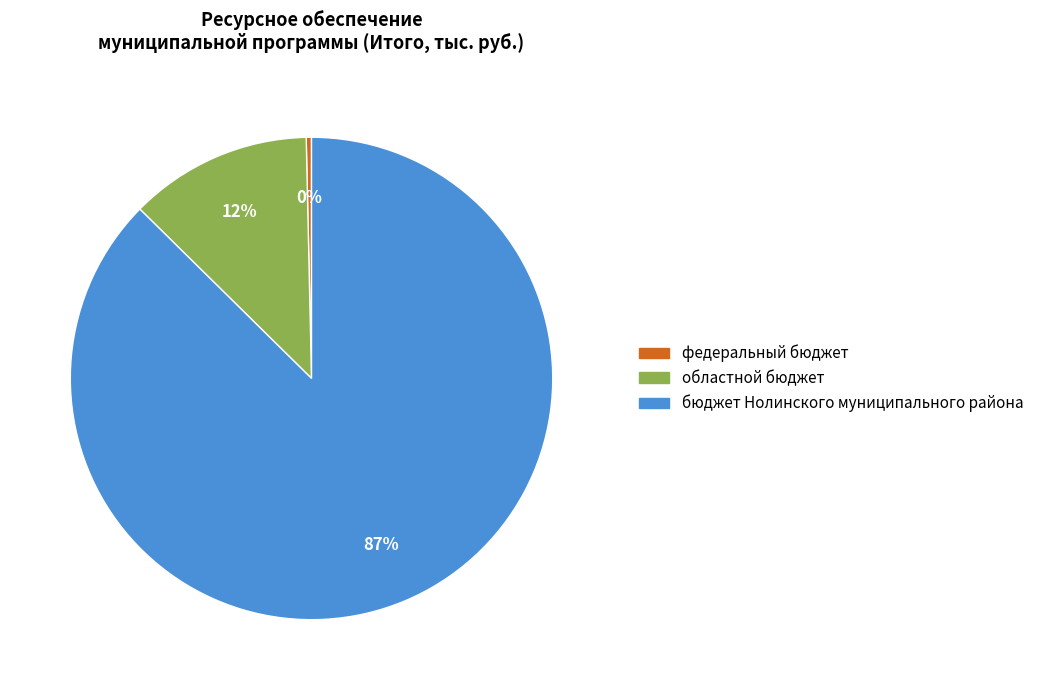

Does any single category account for the majority?

Yes